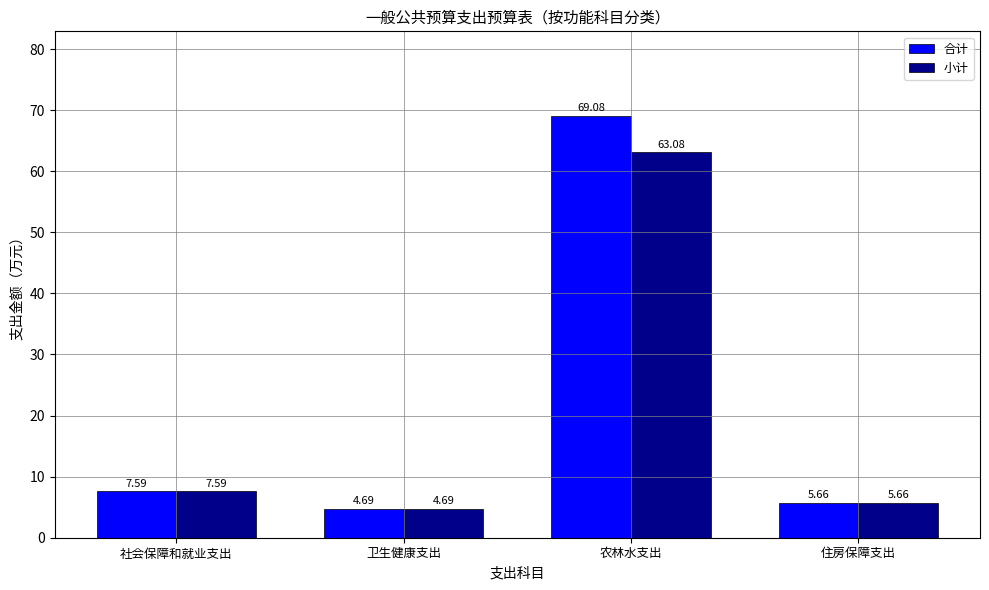

List the labels in order of 合计 value, largest first.

农林水支出, 社会保障和就业支出, 住房保障支出, 卫生健康支出